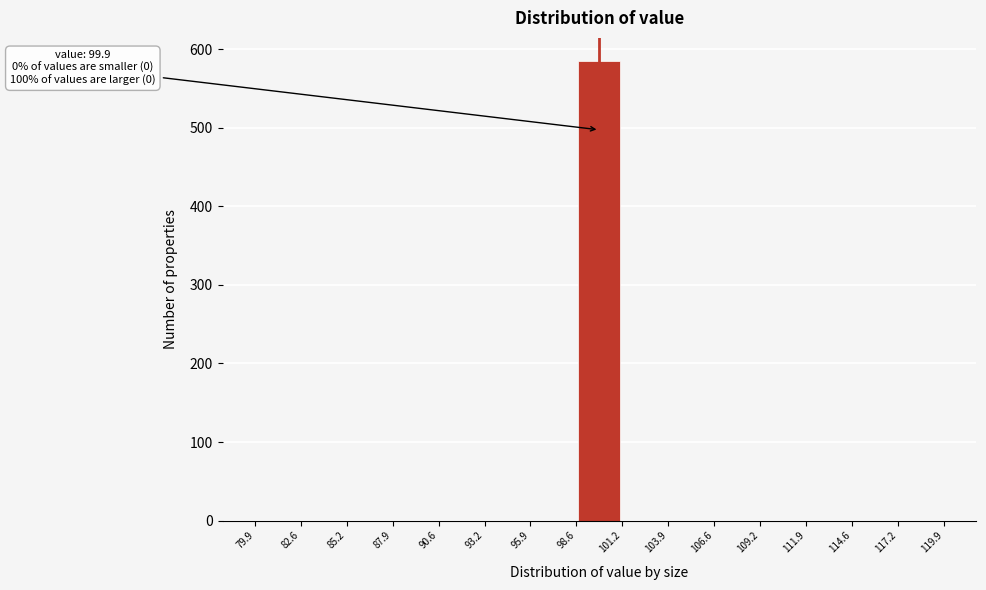

Over which range of the x-axis is the bar tallest?

98.6 to 101.2